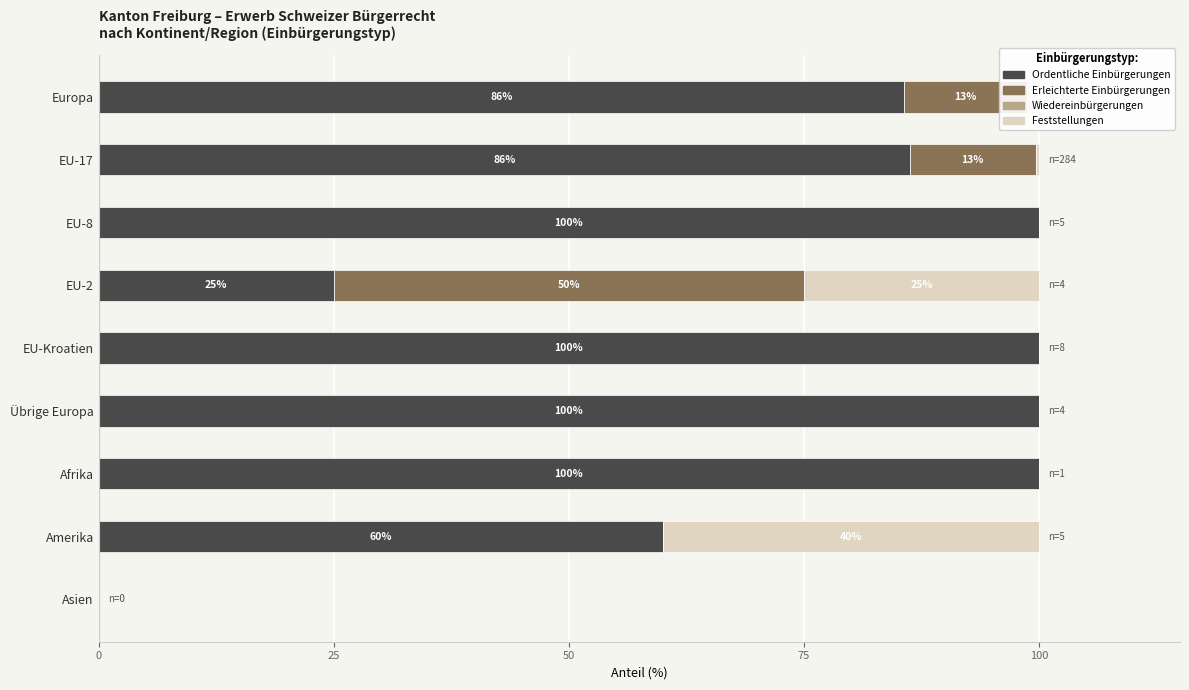

True or false: Ordentliche Einbürgerungen has a value of 100.0 at Afrika.

True